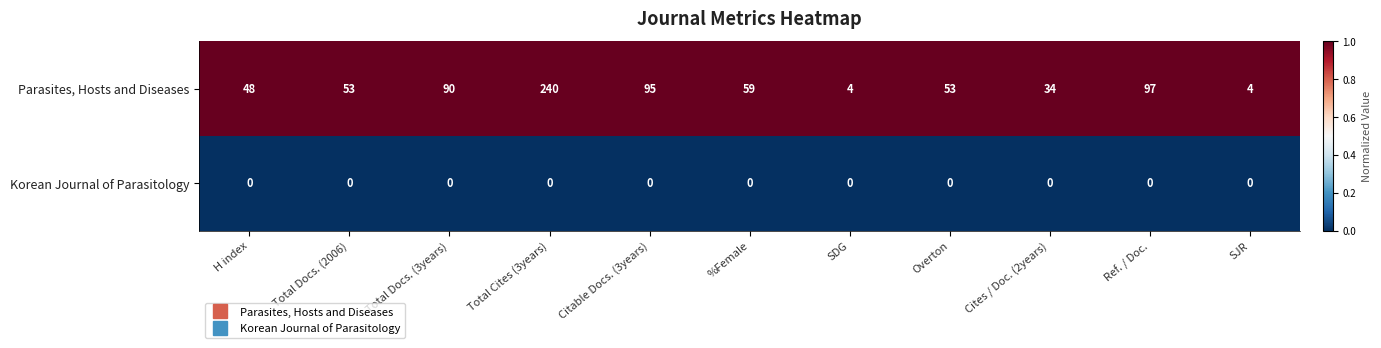

At which category is the sum across all series the highest?

Total Cites (3years)